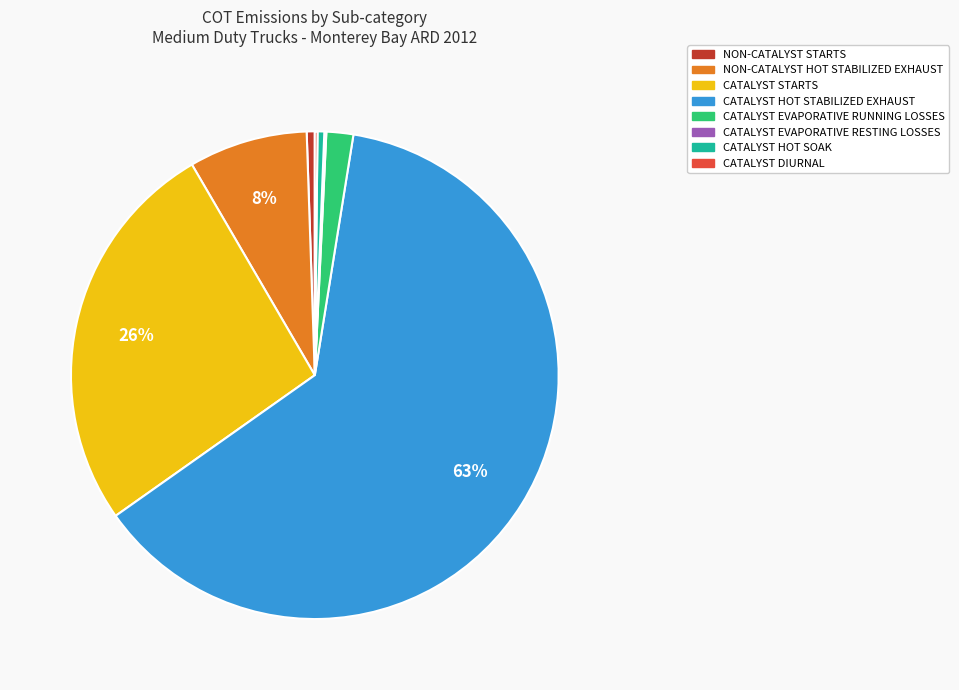

To the nearest percent, what is the average slice percentage?

12%